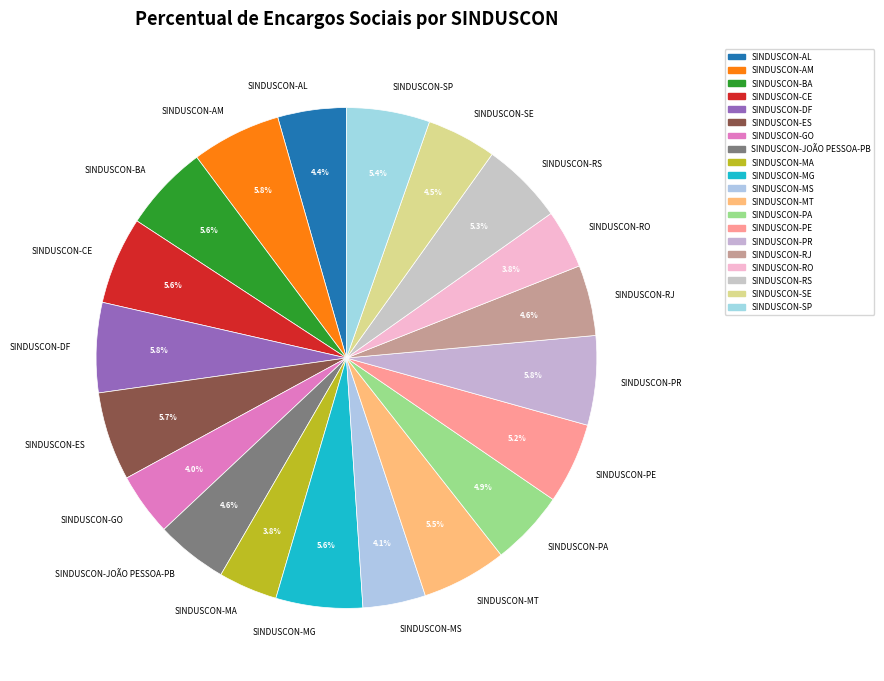

What is the total percentage of SINDUSCON-DF and SINDUSCON-PR?

11.6%